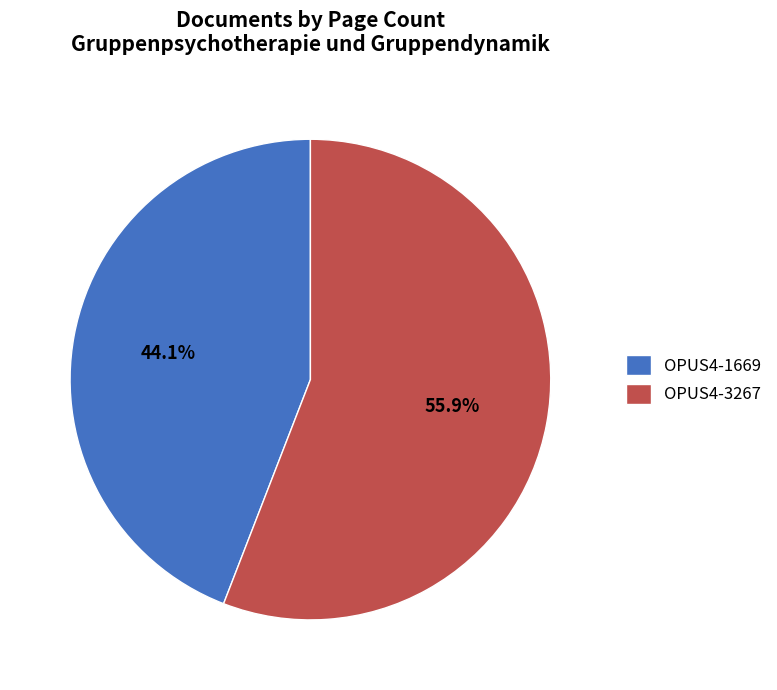

What percentage is the OPUS4-3267 slice, to the nearest percent?

56%